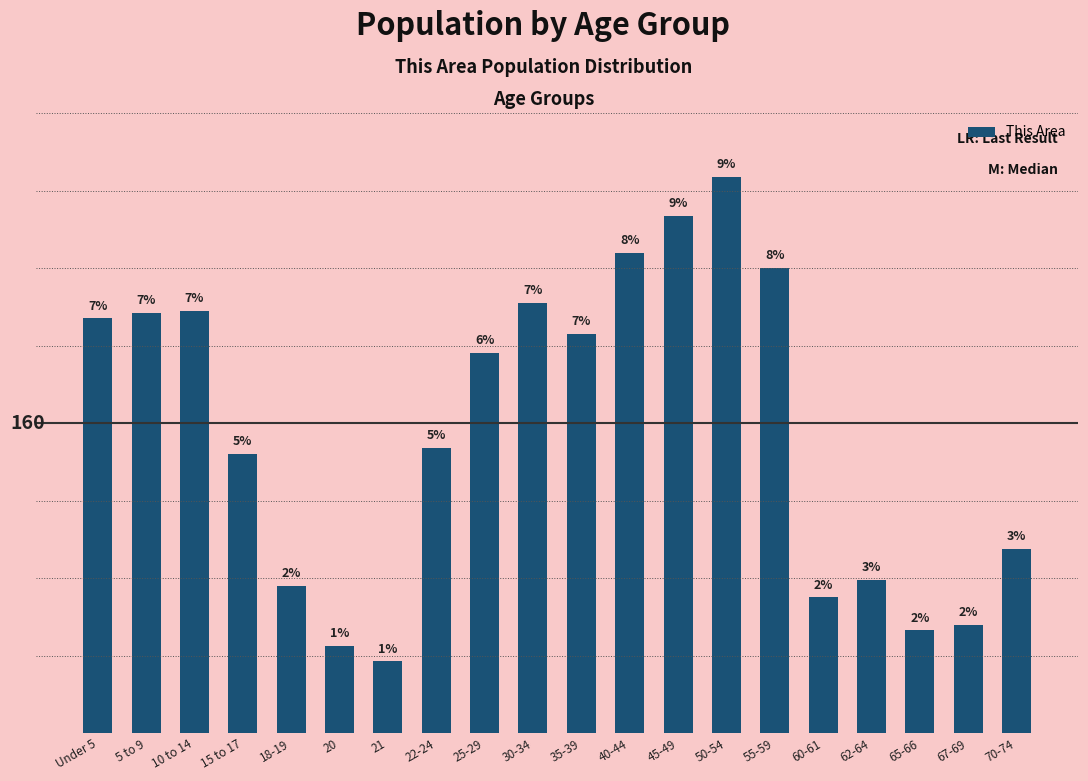

Rank the categories by value from highest to lowest.

50-54, 45-49, 40-44, 55-59, 30-34, 10 to 14, 5 to 9, Under 5, 35-39, 25-29, 22-24, 15 to 17, 70-74, 62-64, 18-19, 60-61, 67-69, 65-66, 20, 21